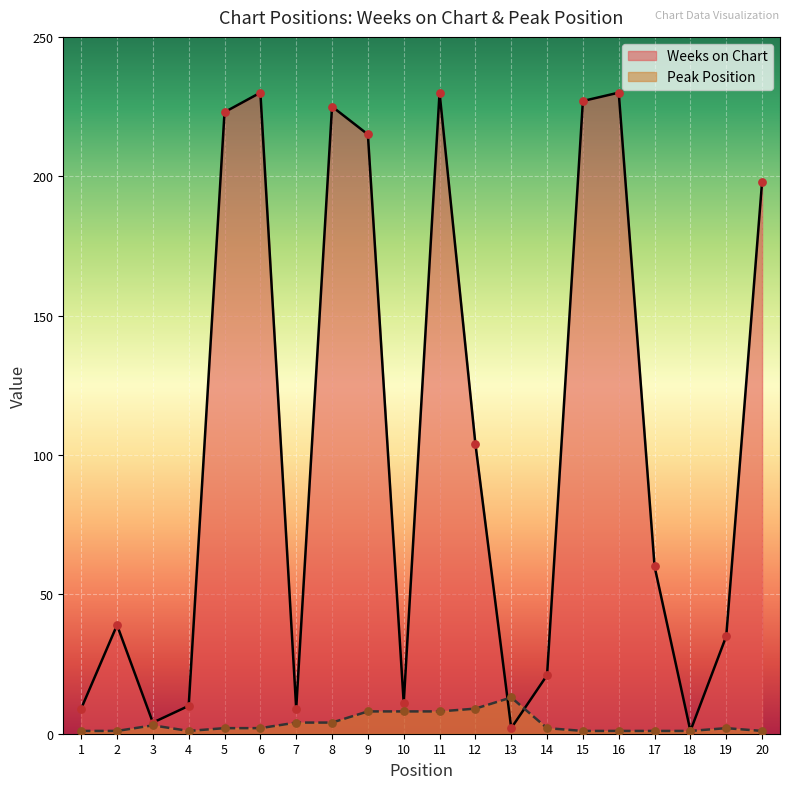

Is the value of Peak Position at 19 greater than the value of Weeks on Chart at 16?

No